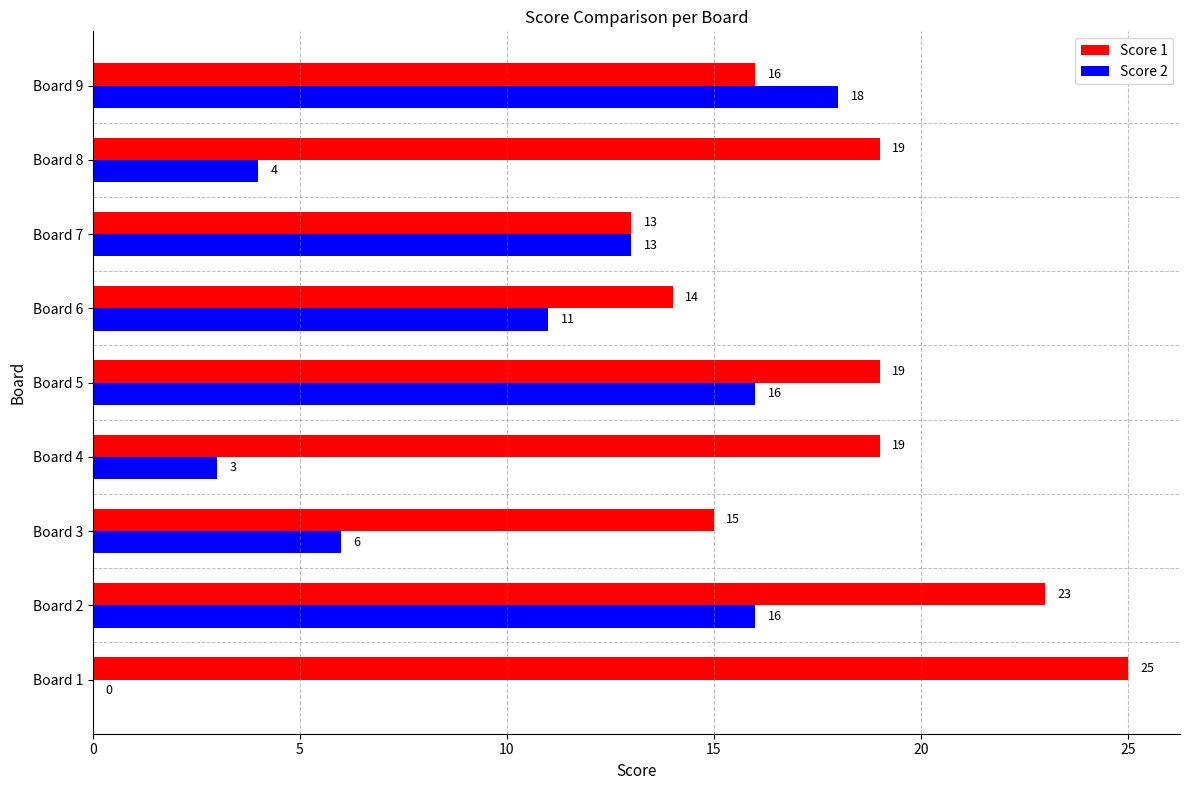

How many positive values does the Score 2 series have?

8